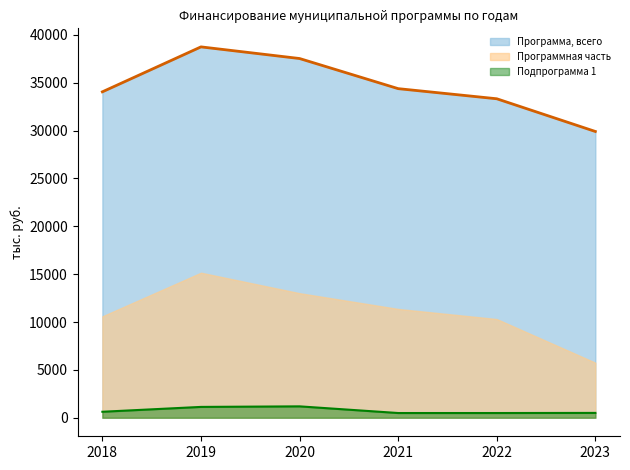

True or false: Программа, всего and Программная часть intersect in this chart.

False